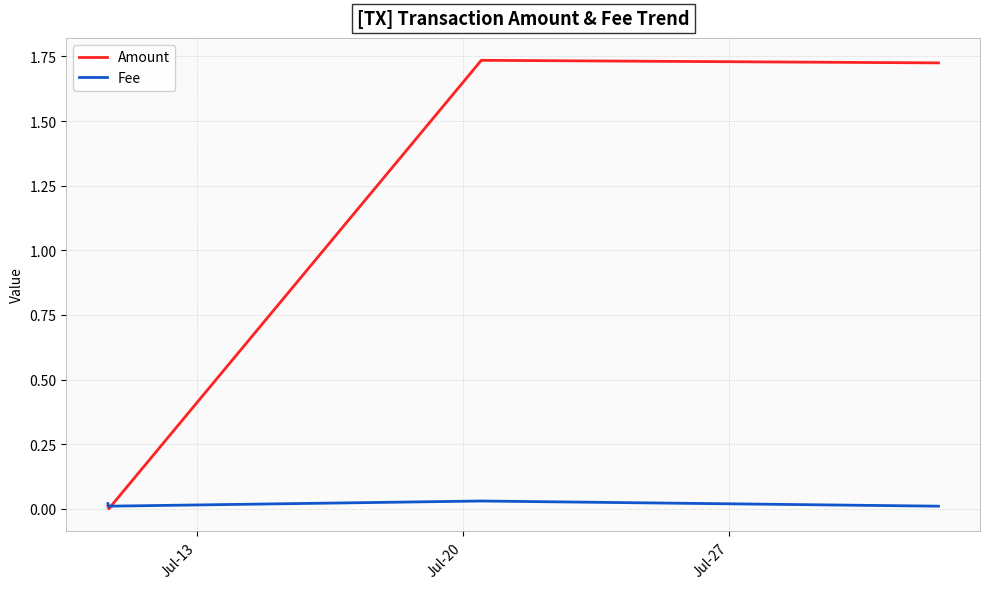

Which series has the largest total across all categories?

Amount